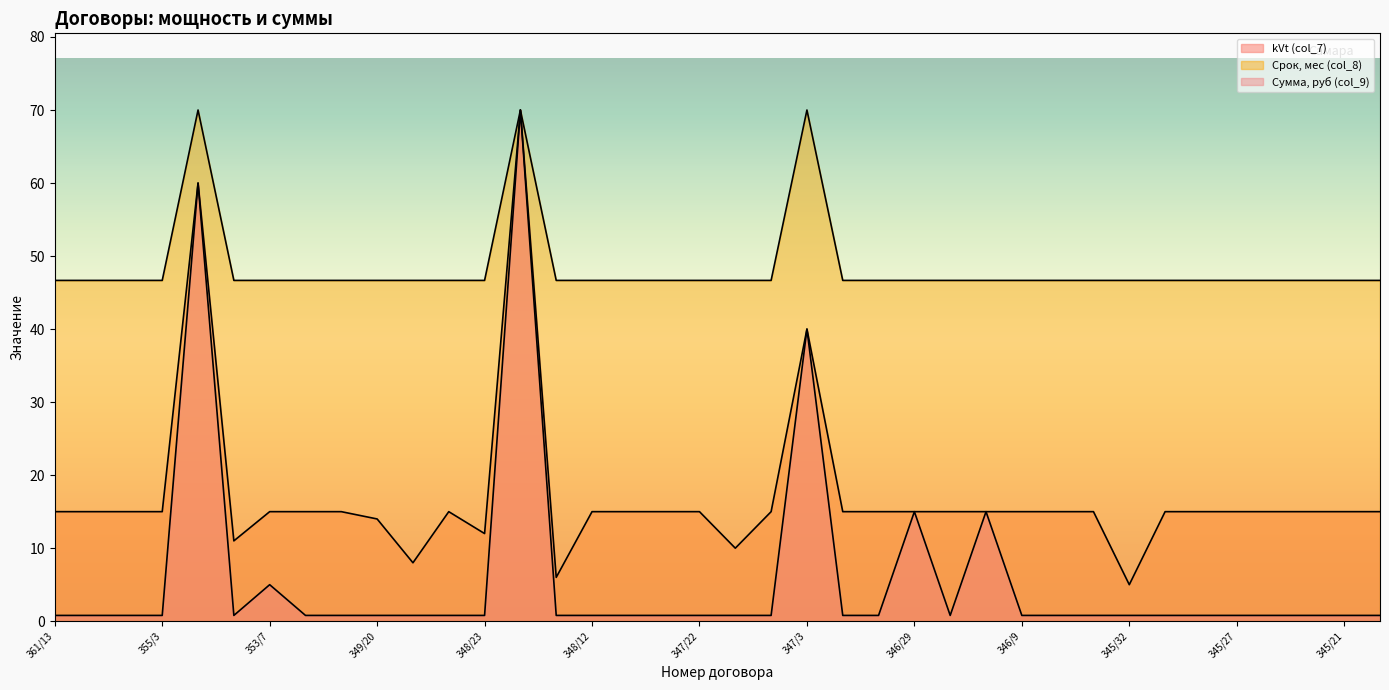

How many series are shown in this chart?

3